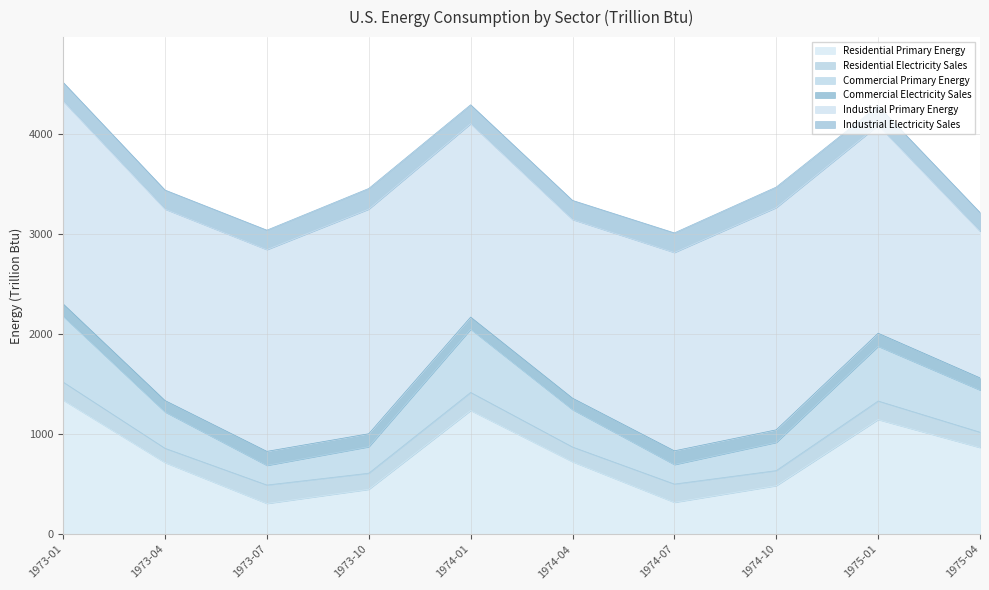

True or false: Industrial Electricity Sales and Residential Primary Energy cross at least once.

False